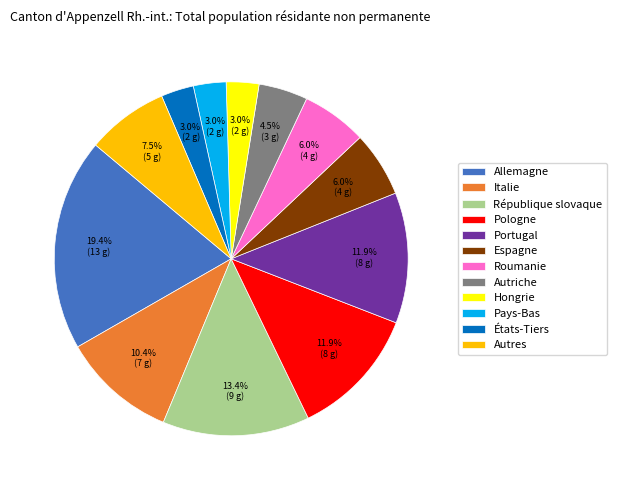

Between Pays-Bas and Autriche, which is larger?

Autriche